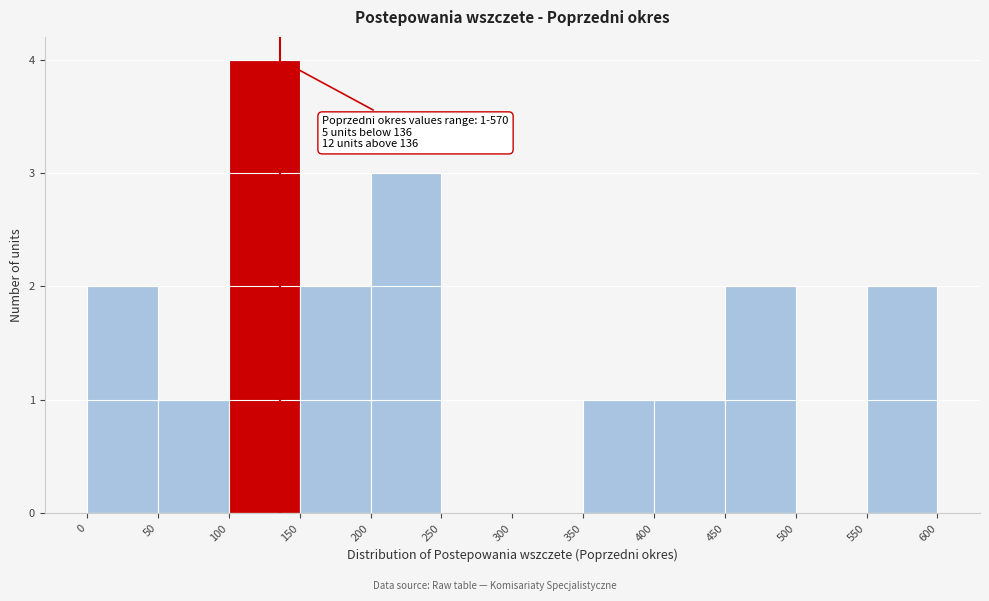

Which range on the x-axis has the tallest bar?

100 to 150